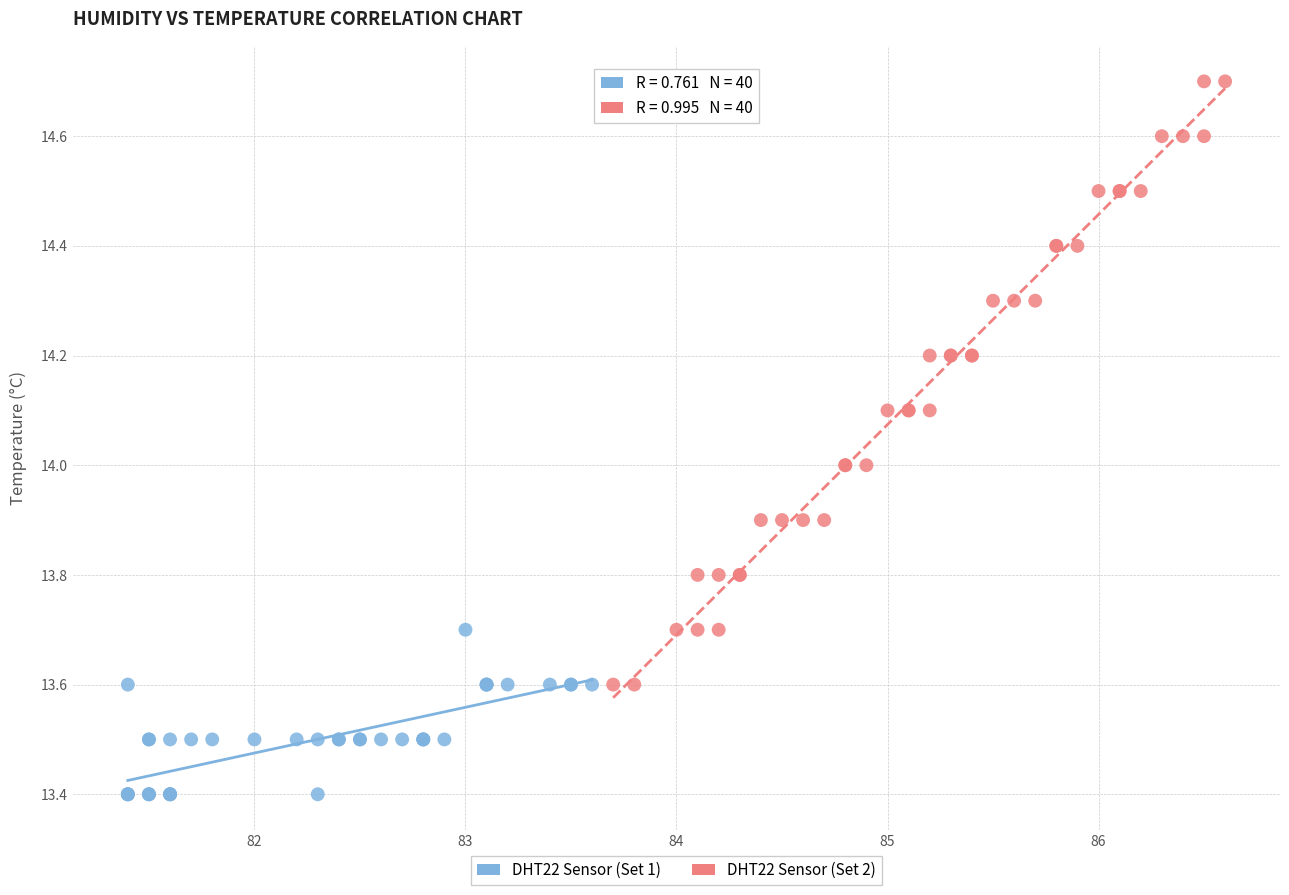

Which series has the largest Y range (max minus min)?

DHT22 Sensor (Set 2)